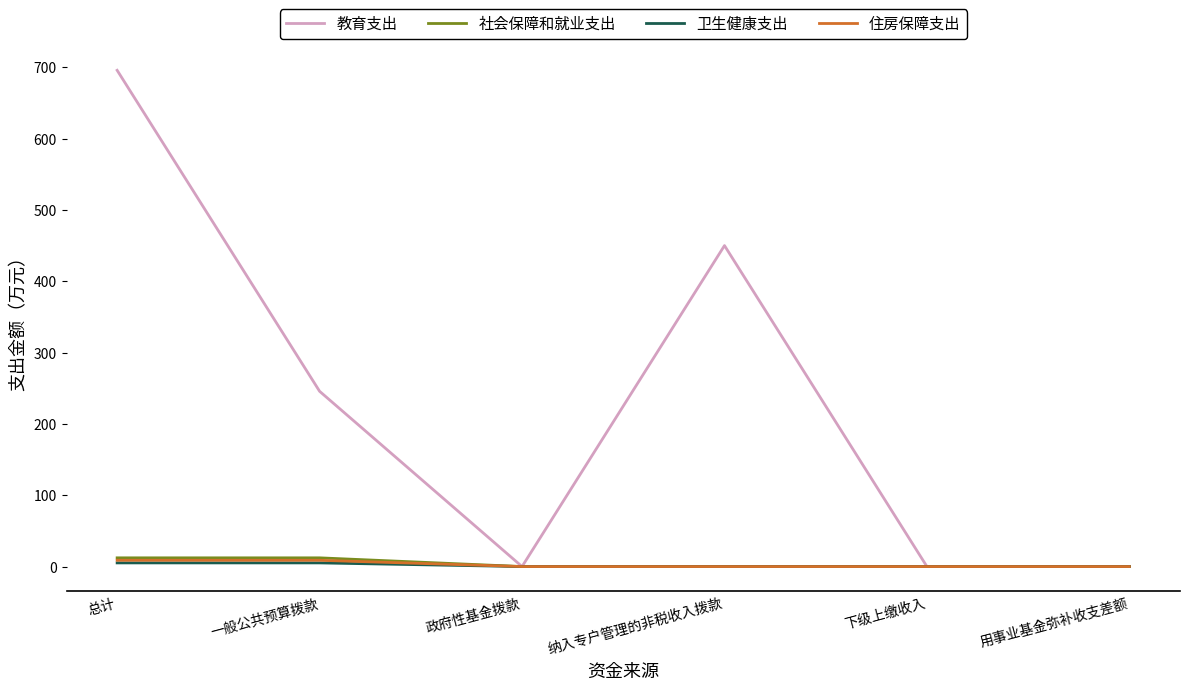

Which series has the largest range (max minus min)?

教育支出